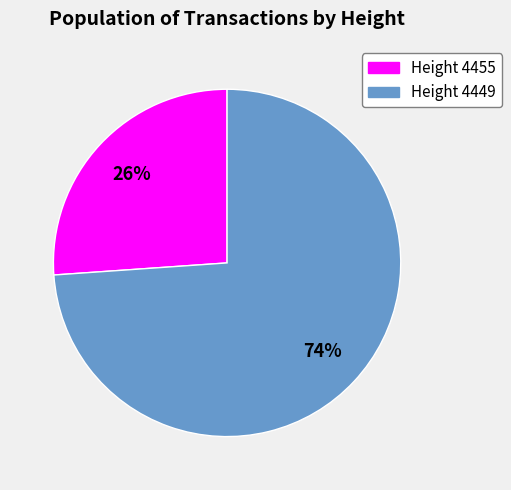

Is there any slice that represents more than half of the pie?

Yes